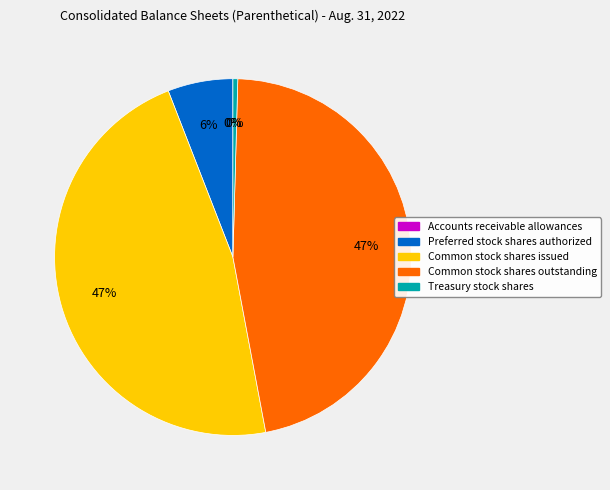

Is there a majority slice in this chart?

No